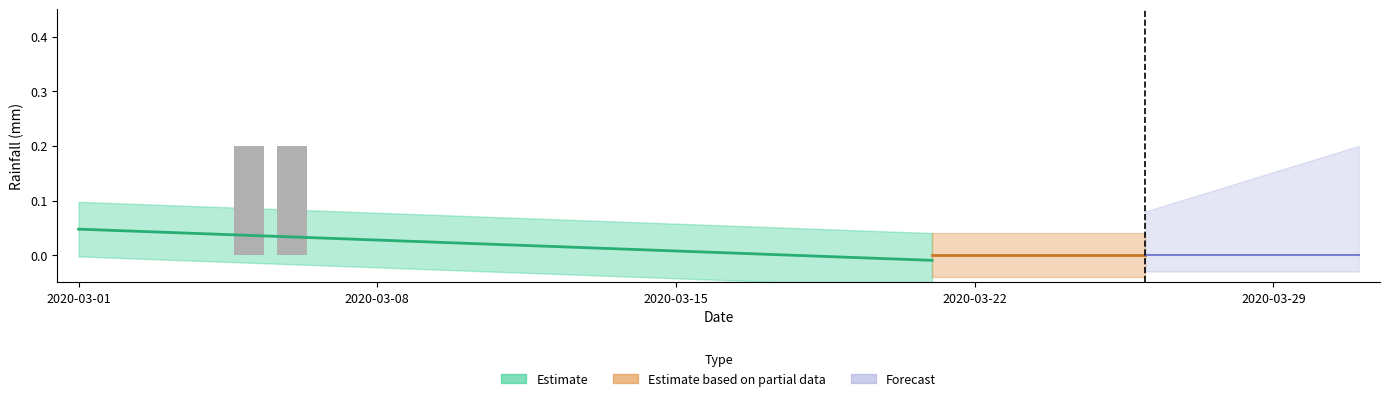

The value at 2020-03-28 is 0.0. True or false?

True